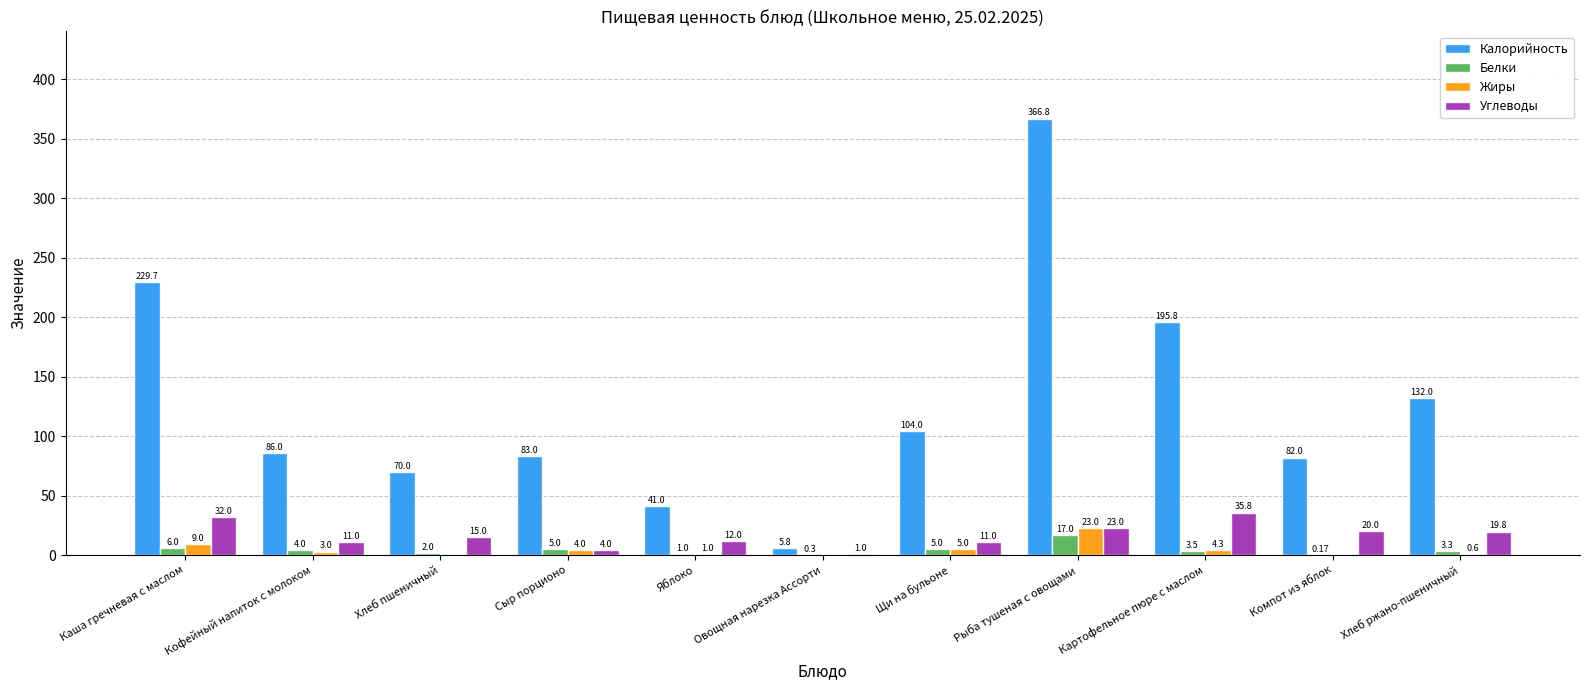

Count the number of categories in the chart.

11